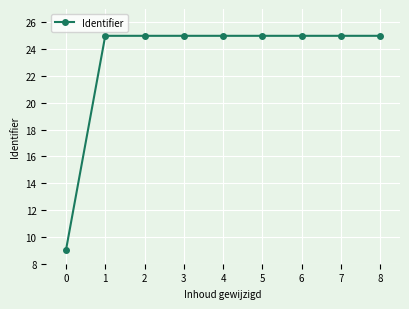

Count the number of data series in this chart.

1